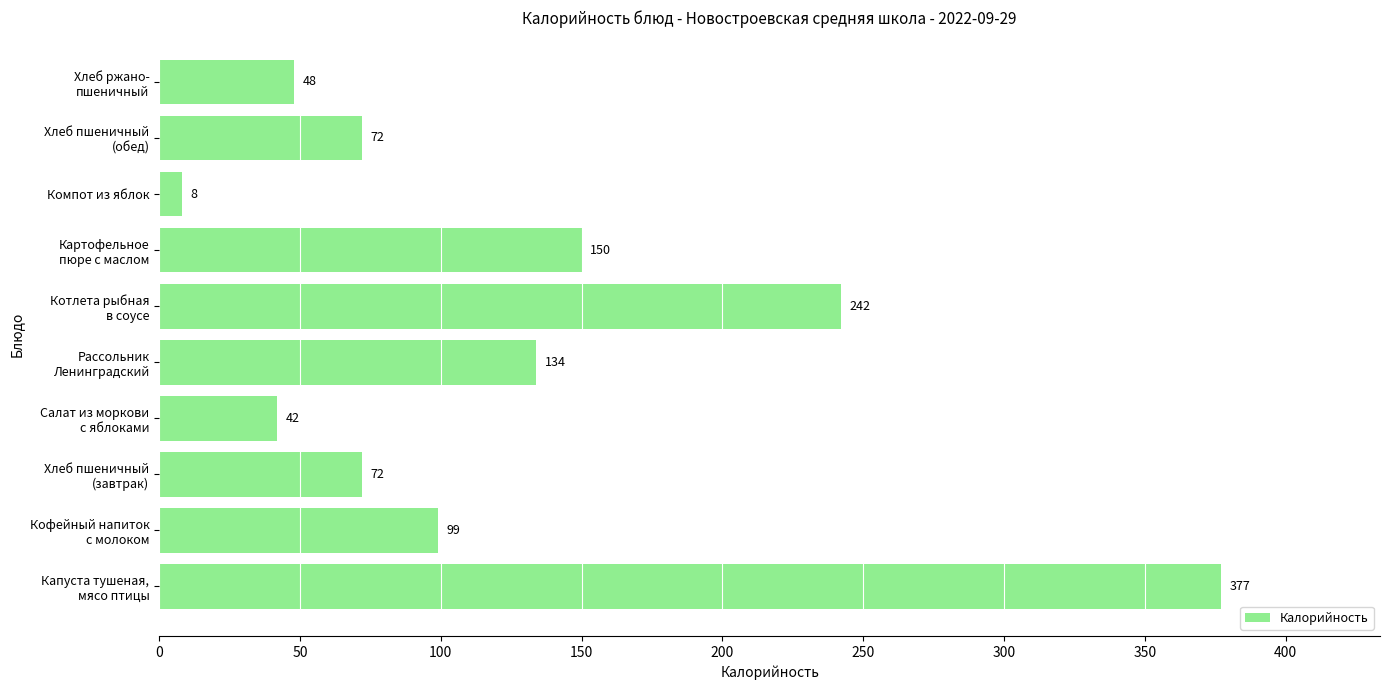

What is the difference between the maximum and minimum values?

369